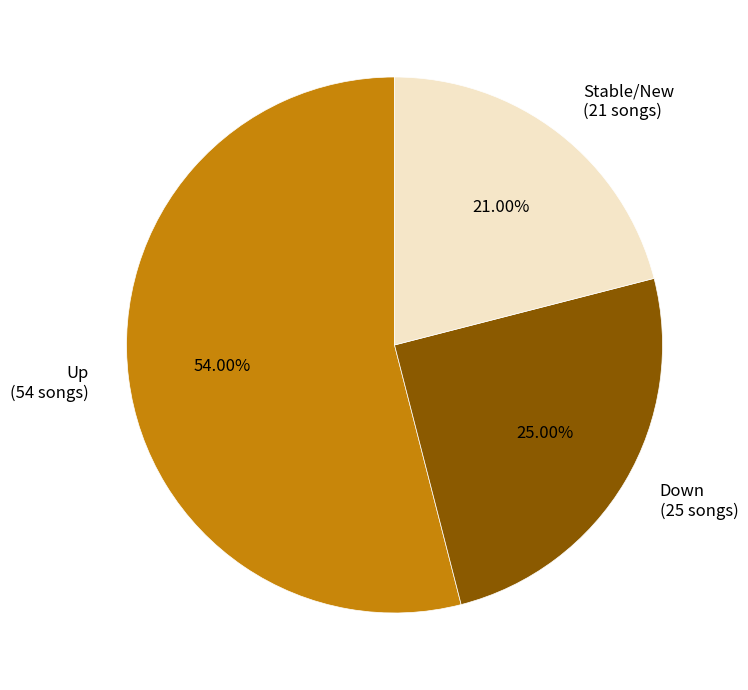

How many slices are in this pie chart?

3